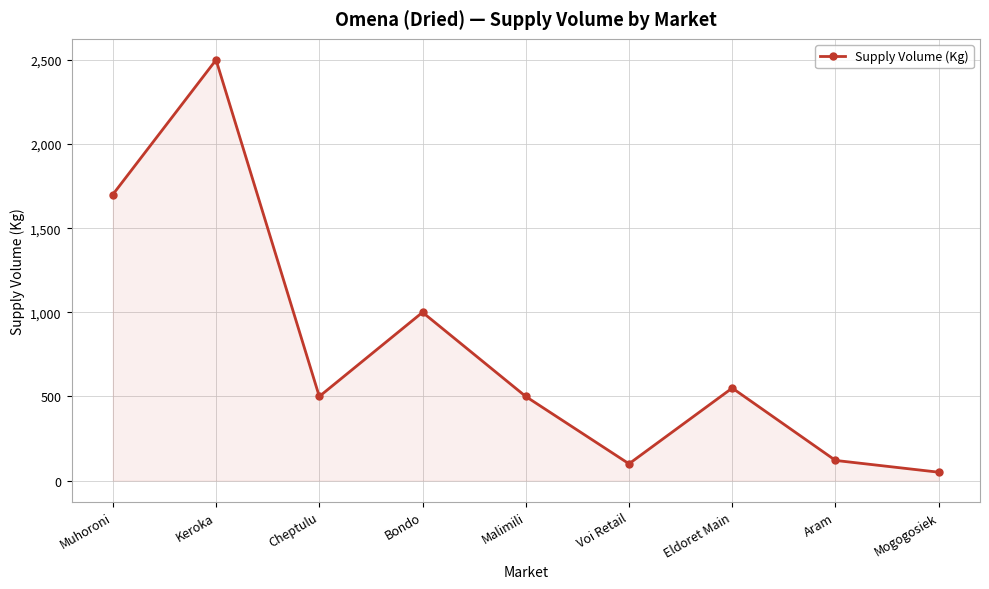

What is the difference between the second highest and second lowest values?

1600